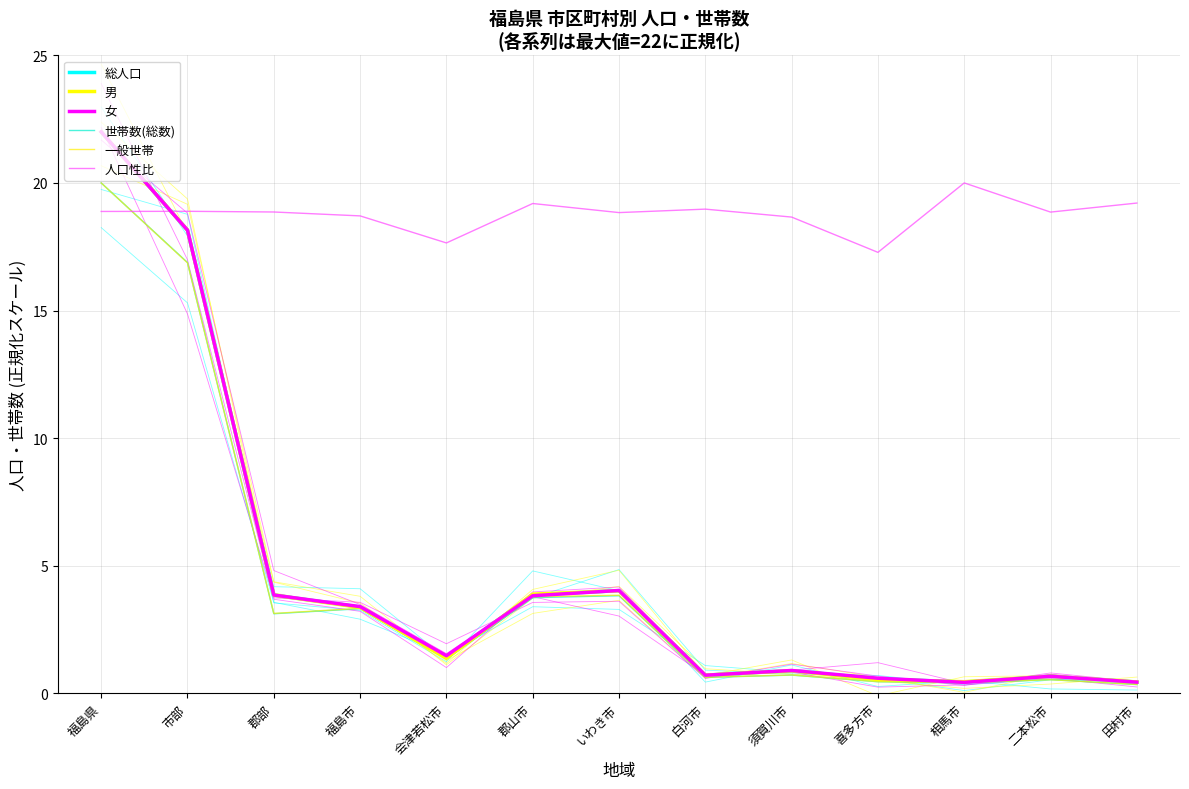

What position from the left is いわき市?

7